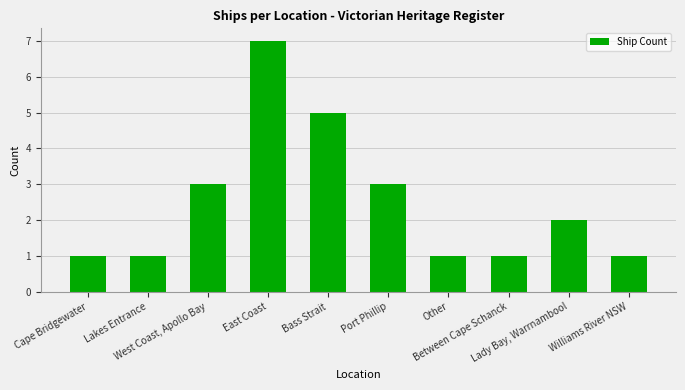

What is the approximate value at West Coast, Apollo Bay?

3